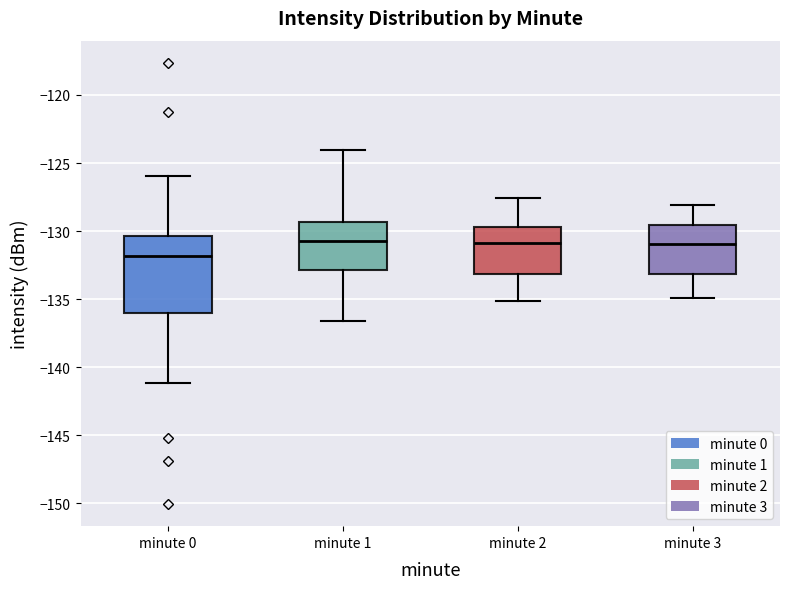

Reading left to right, transcribe this box plot: for each box, give where its median line is, the range the box spans, and where its two whiskers end, as read against the y-axis. The values are not printed on the chart, so give them approximately, as read against the axis.

minute 0: median -132.0, box -136.0 to -130.5, whiskers -141.0 to -126.0
minute 1: median -130.5, box -133.0 to -129.5, whiskers -136.5 to -124.0
minute 2: median -131.0, box -133.0 to -129.5, whiskers -135.0 to -127.5
minute 3: median -131.0, box -133.0 to -129.5, whiskers -135.0 to -128.0